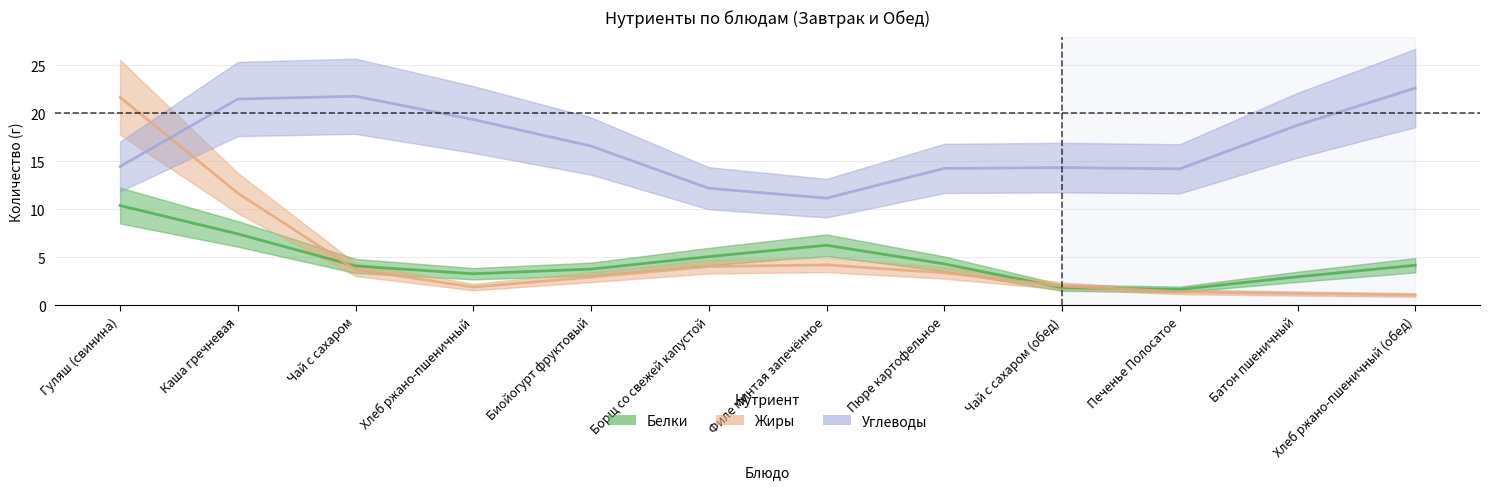

What is the label of the 12th point from the left?

Хлеб ржано-пшеничный (обед)